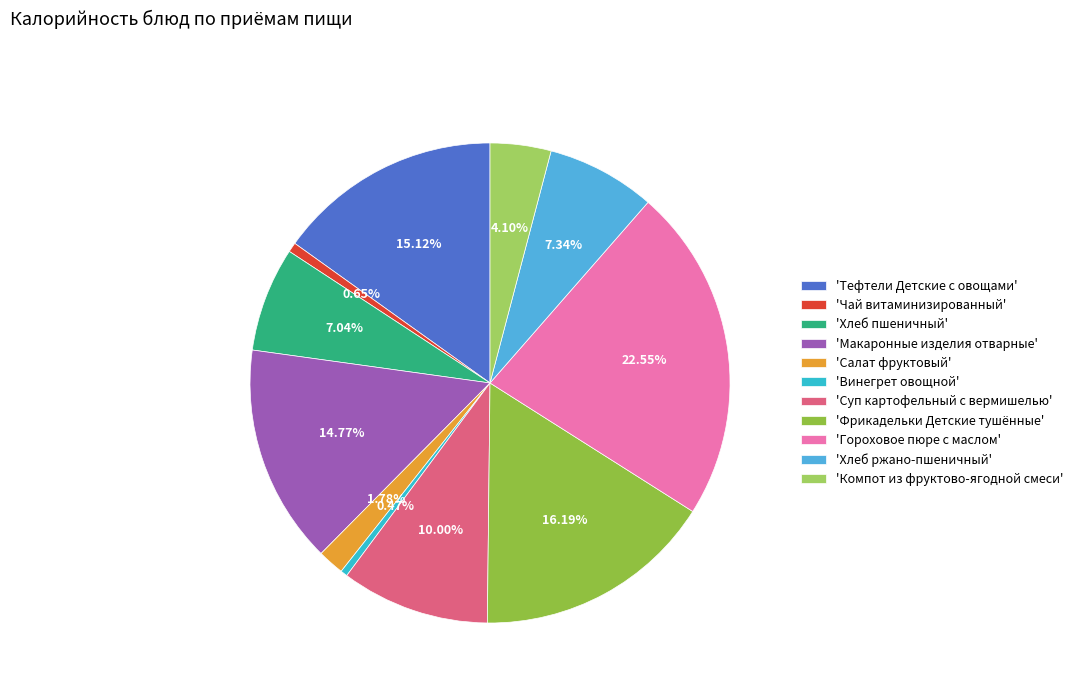

Is there any slice that represents more than half of the pie?

No